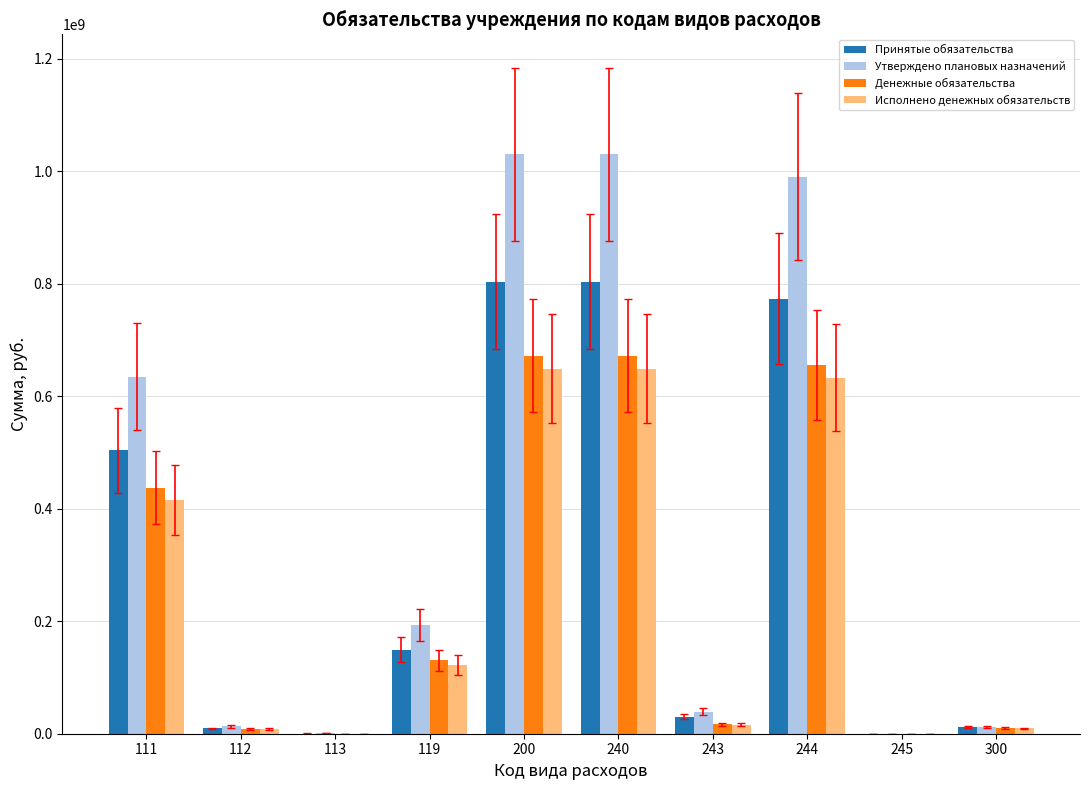

What is the total value across all series at 113?

1518876.0